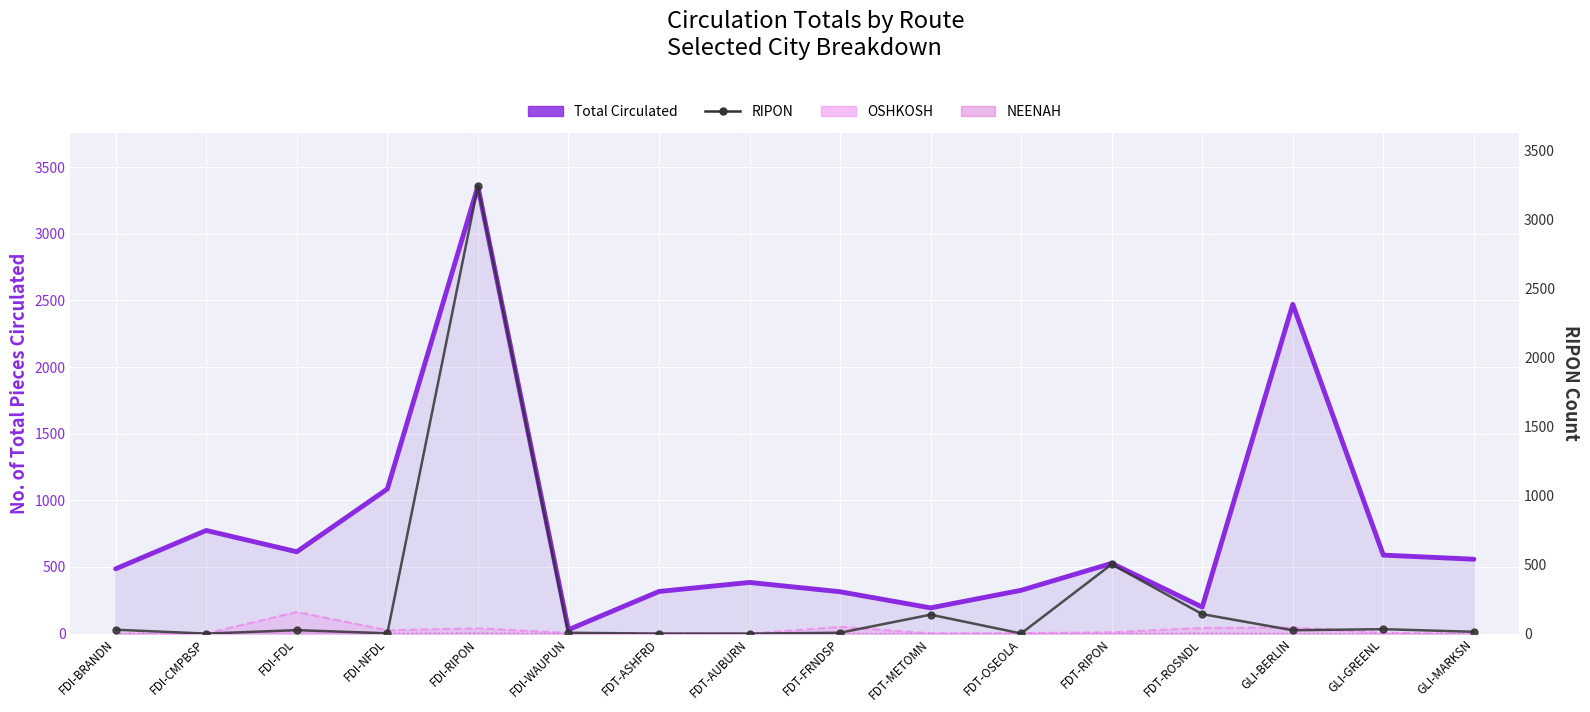

What is the spread (max minus min) of values at FDT-ASHFRD?

316